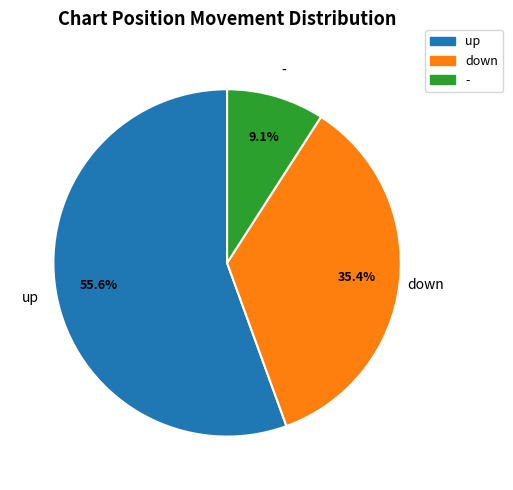

Which slice is the largest?

up